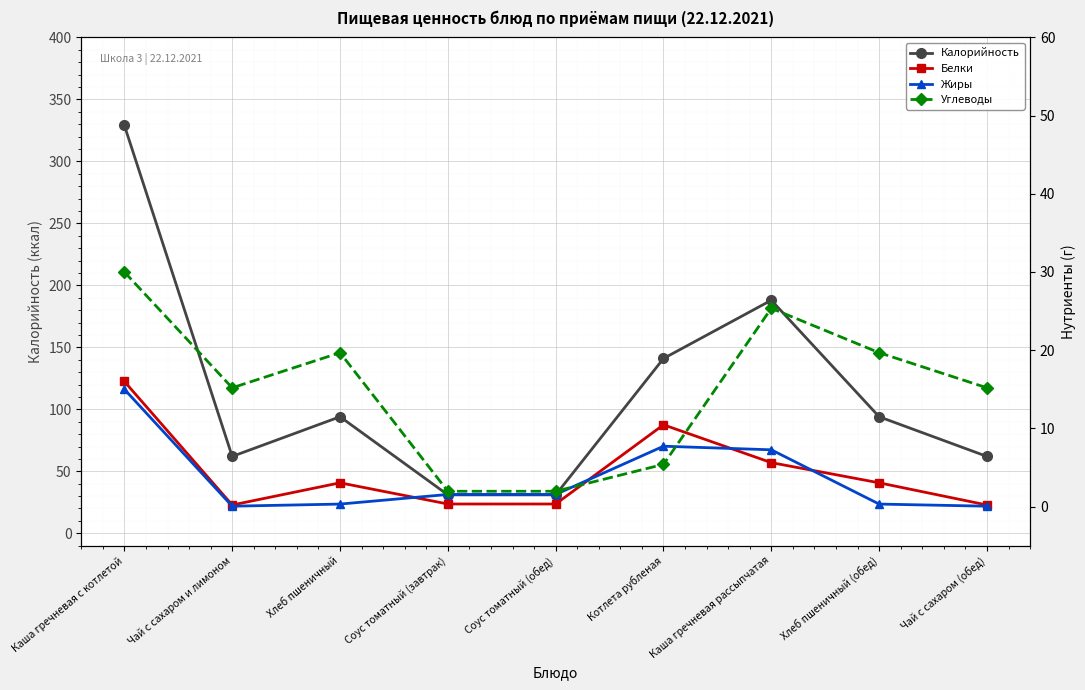

Is the value of Углеводы at Хлеб пшеничный greater than the value of Калорийность at Каша гречневая с котлетой?

No